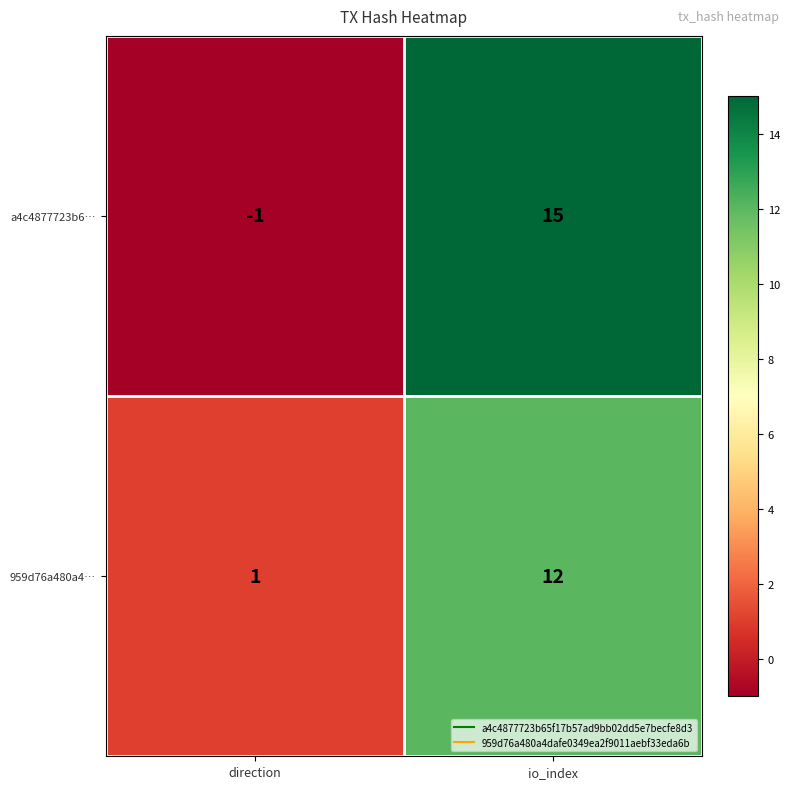

What is the sum of all a4c4877723b6… values?

14